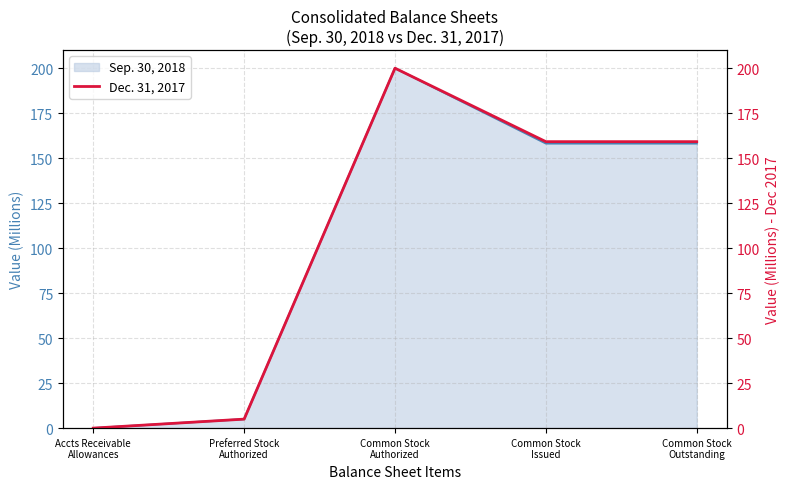

Where is the first local maximum?

Common Stock
Authorized